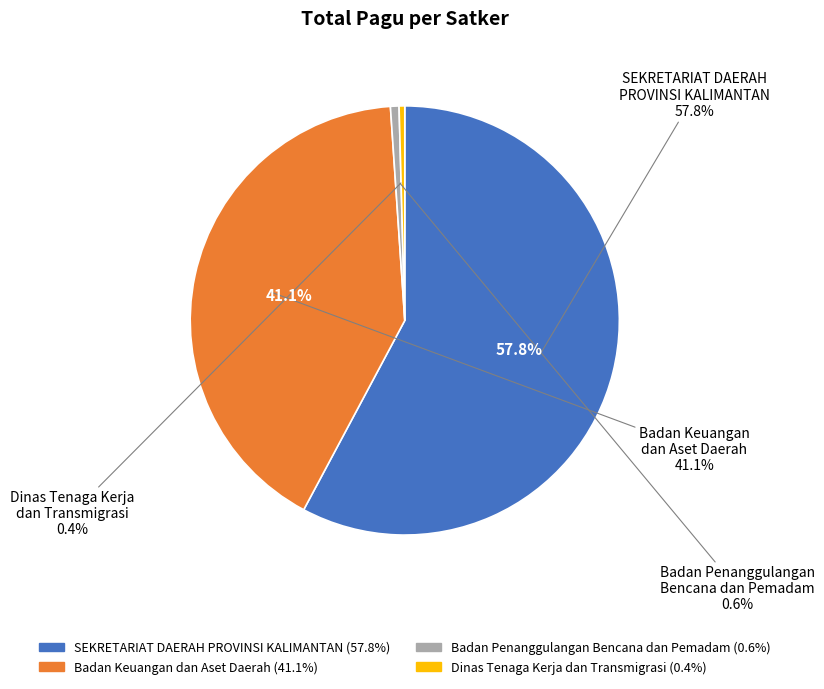

Does SEKRETARIAT DAERAH PROVINSI KALIMANTAN account for over 50% of the chart?

No